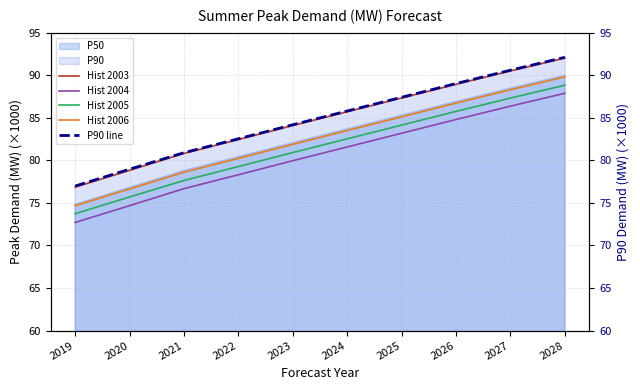

Is it true that Hist 2005 equals 88.8 at 2028?

True